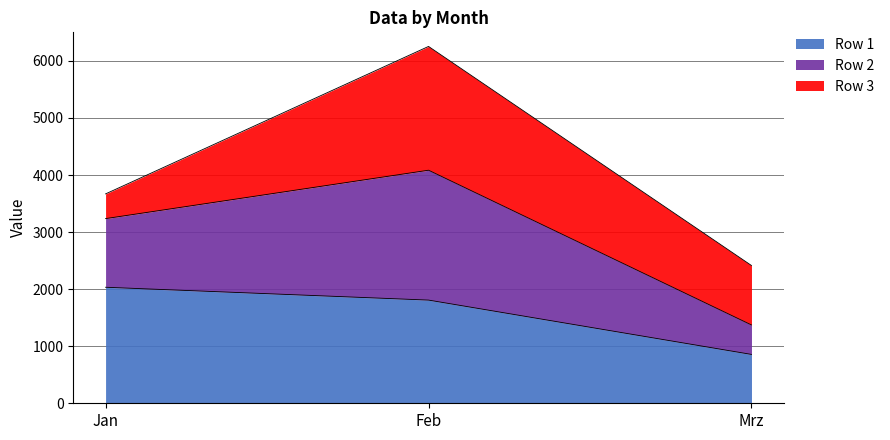

What is the label of the 2nd point from the left?

Feb